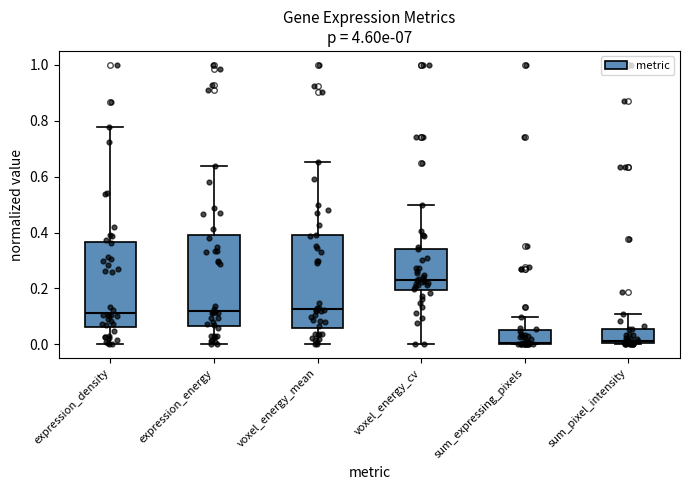

Where does the lower whisker of the box for voxel_energy_mean end on the y-axis? The values are not printed on the chart, so give them approximately, as read against the axis.

0.00